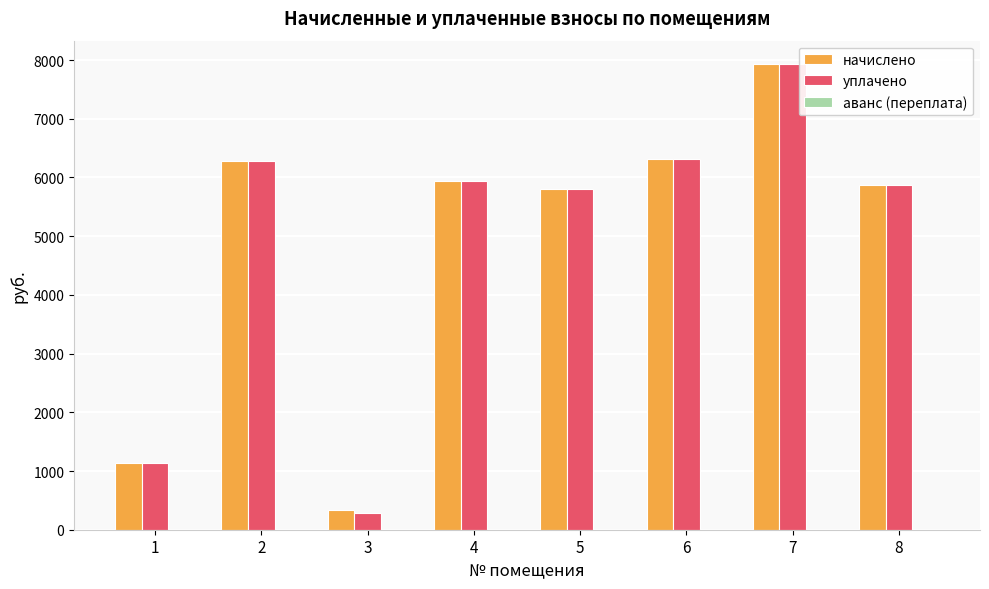

The value of уплачено at 7 is 3586.1. True or false?

False